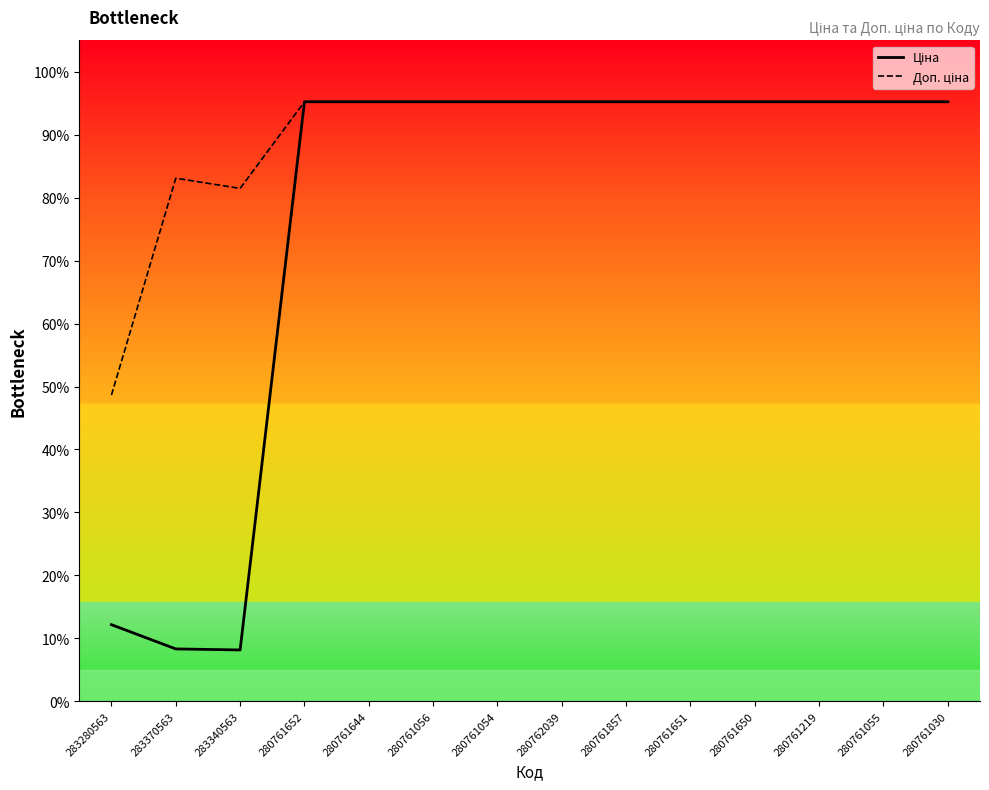

True or false: Ціна has more than 2 interior local peaks.

False